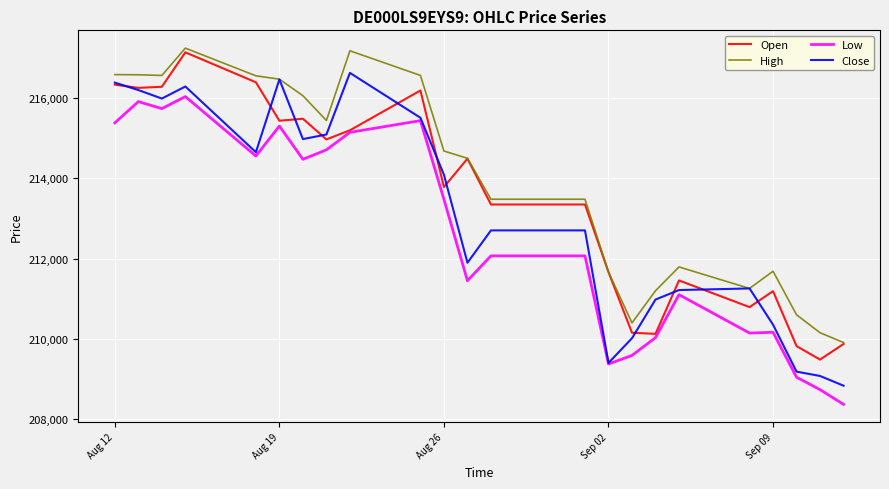

True or false: Low and High cross at least once.

False